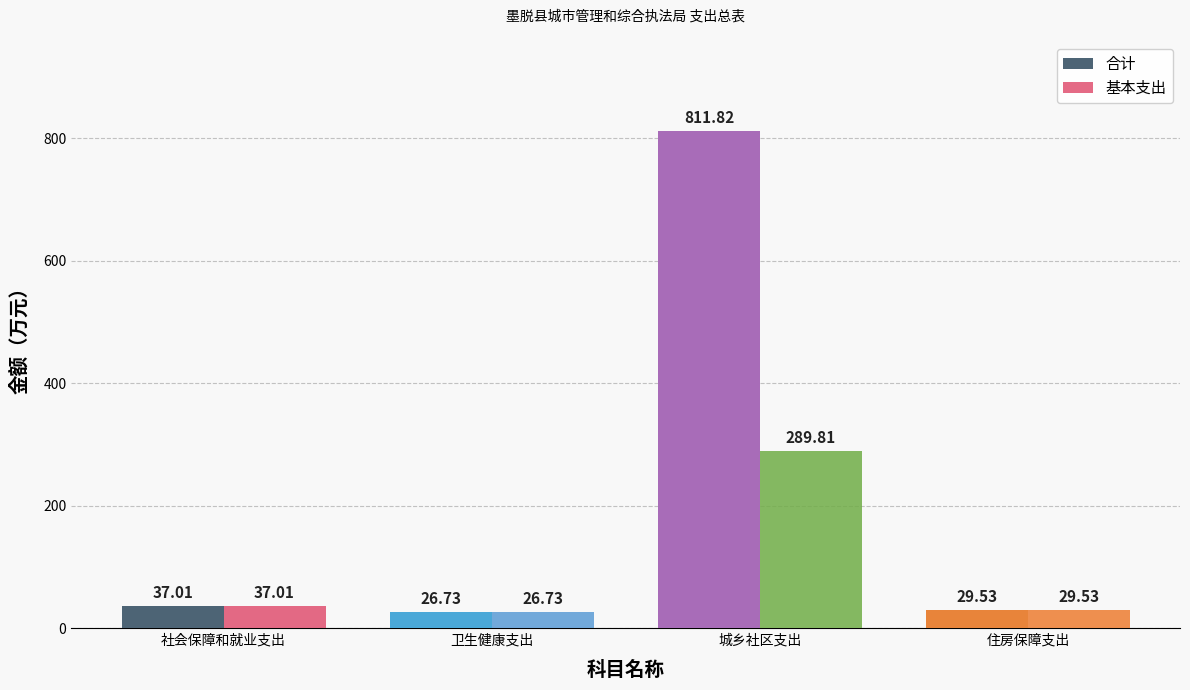

Where does the 合计 series first go above 37?

社会保障和就业支出